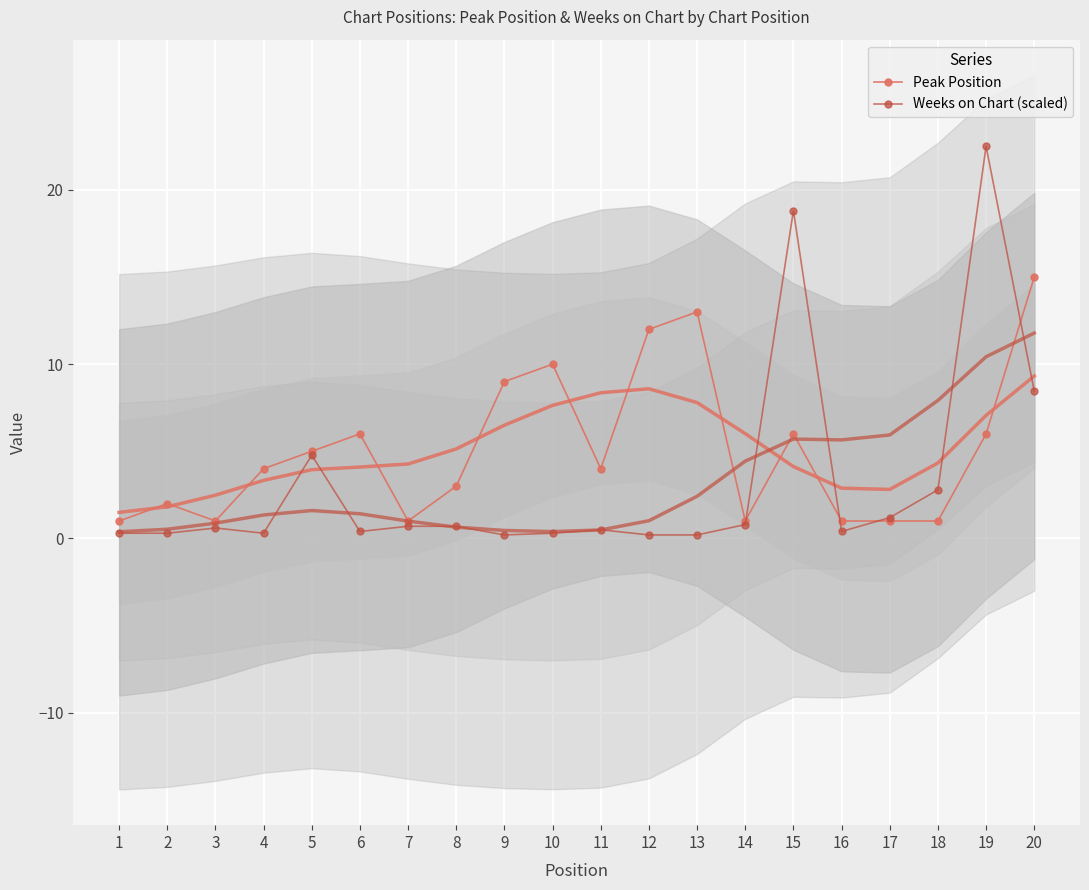

At 11, list the series in order from smallest to largest.

Weeks on Chart (scaled), Peak Position